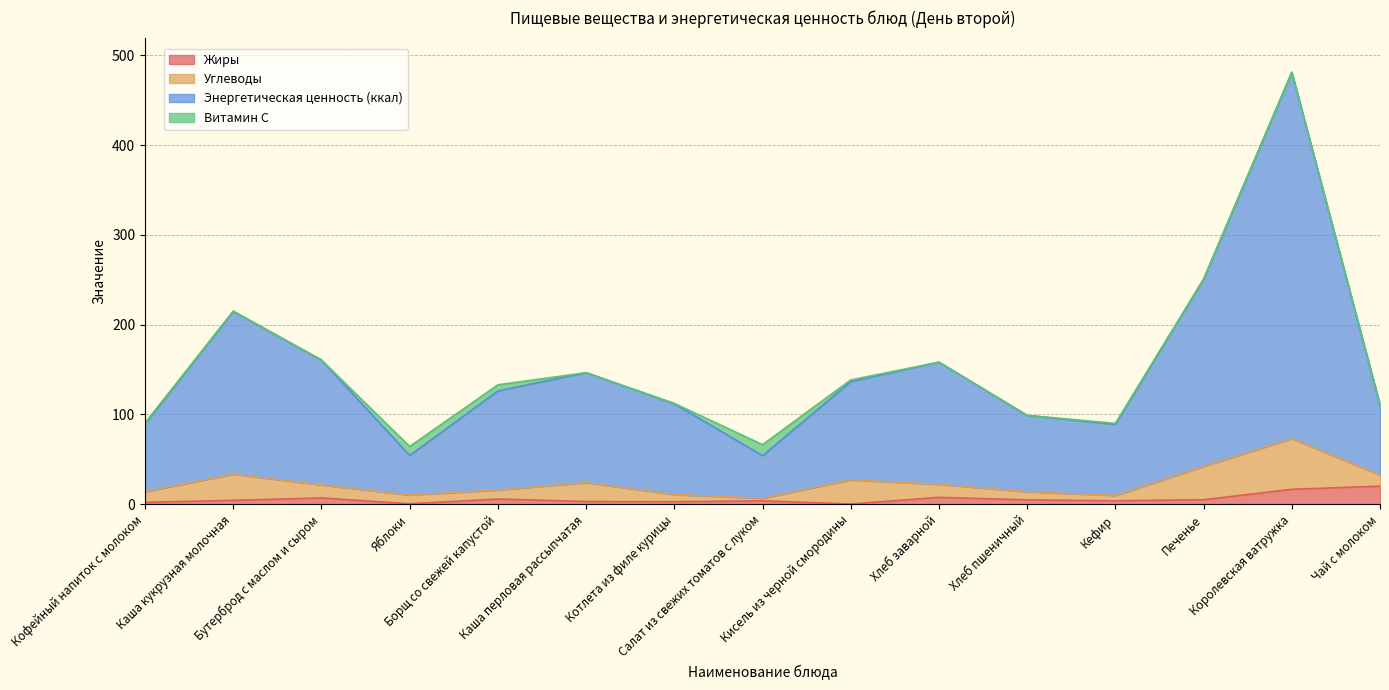

What is the label of the 4th point from the left?

Яблоки